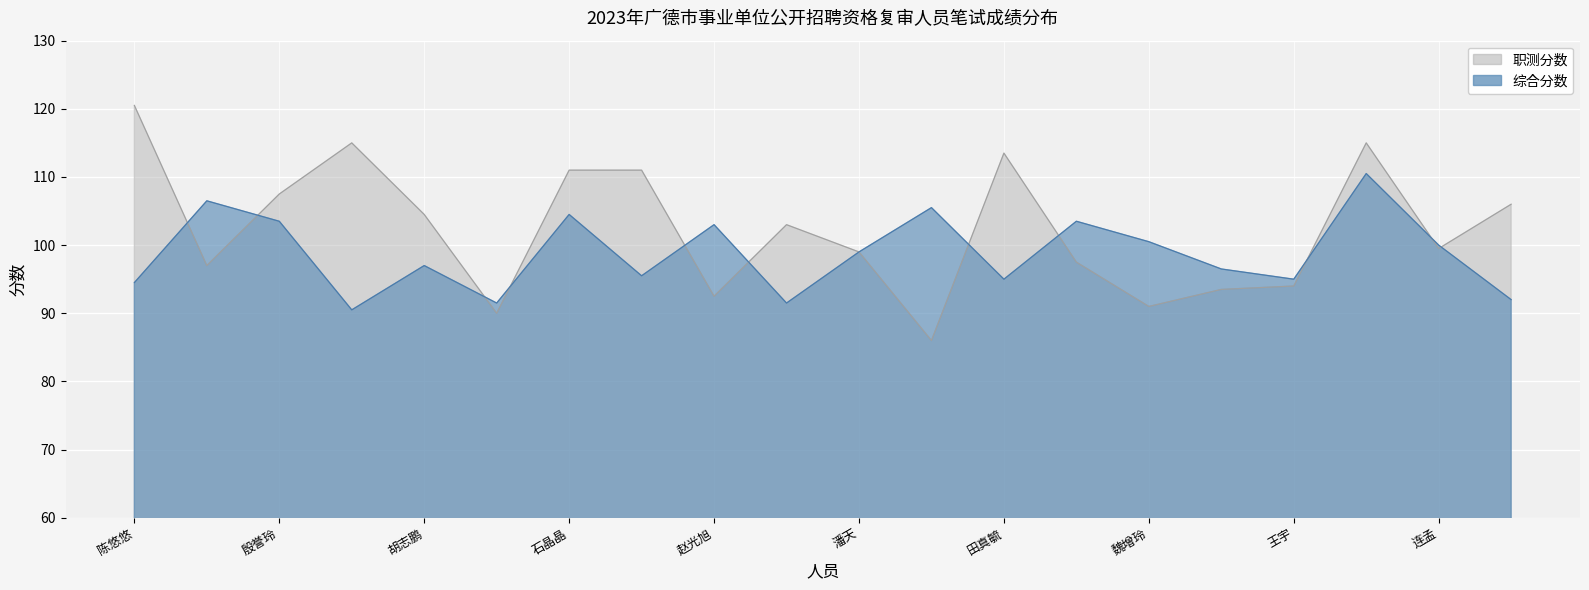

What is the sum of the 综合分数 values at 熊靖雯 and 连孟?

210.5